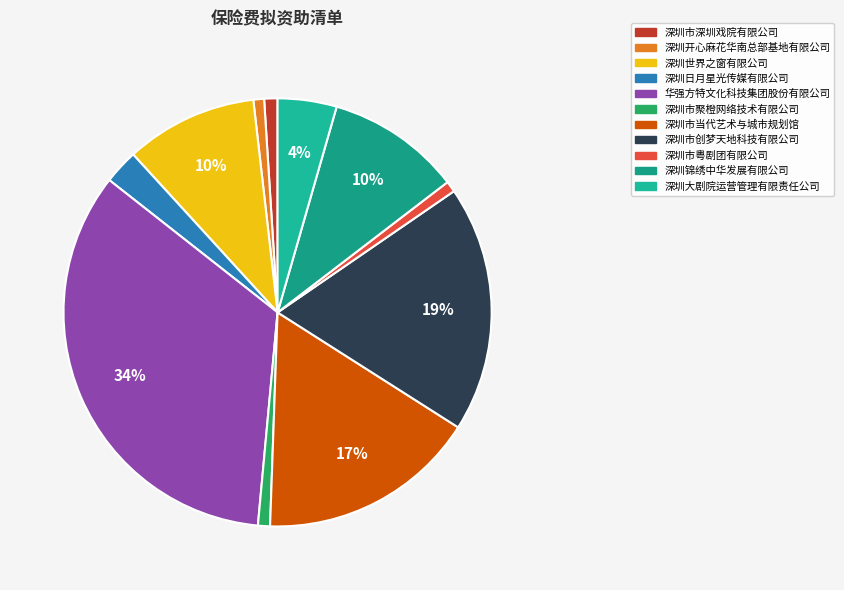

What portion of the pie excludes 深圳锦绣中华发展有限公司?

89.9%